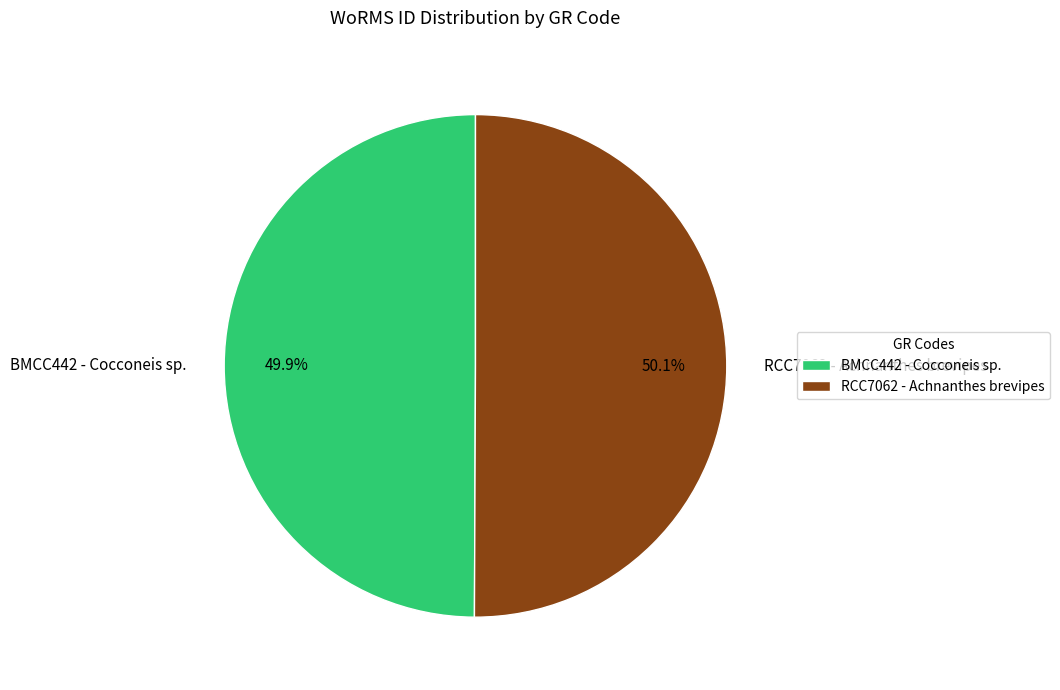

To the nearest percent, what portion does RCC7062 - Achnanthes brevipes represent?

50%